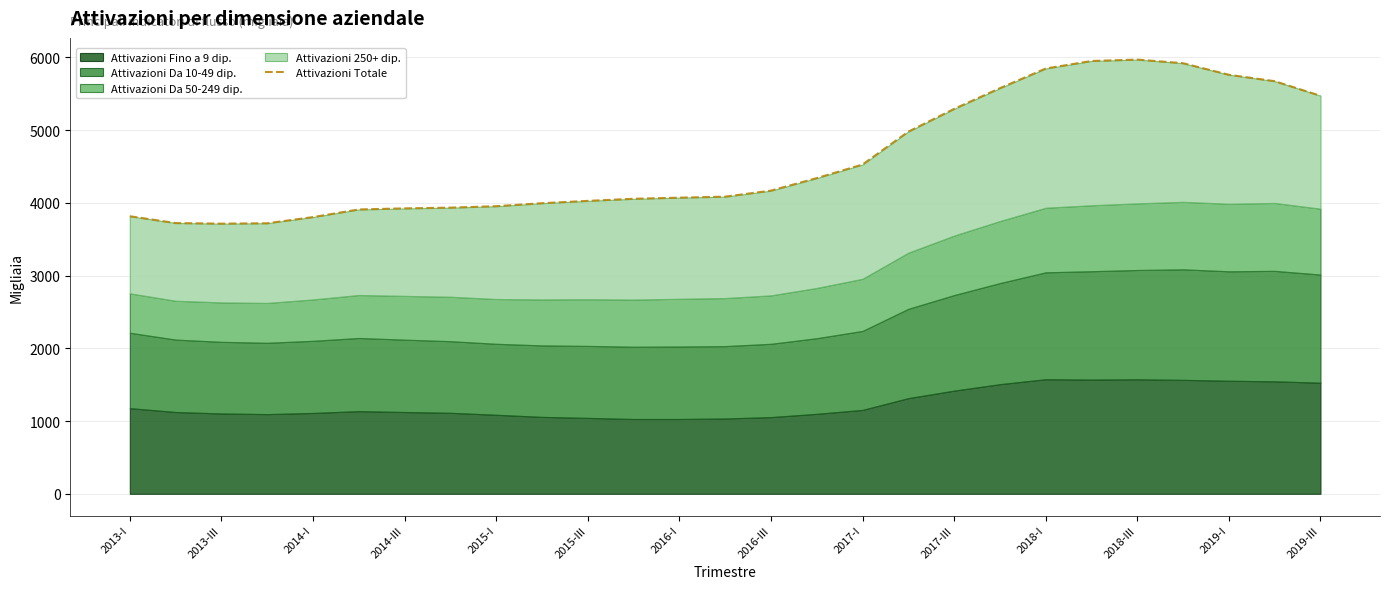

True or false: Attivazioni Totale has a value of 3805 at 2014-I.

True